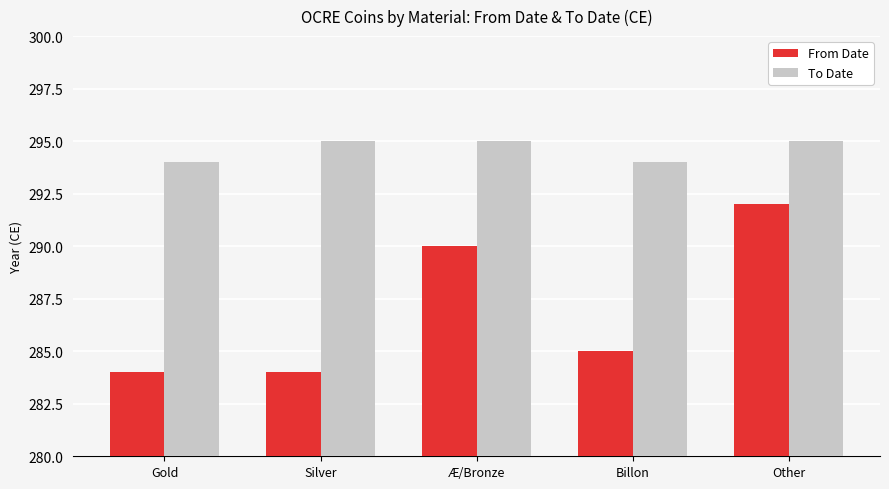

Reading left to right, extract all data points from this chart.

From Date: Gold=284	Silver=284	Æ/Bronze=290	Billon=285	Other=292
To Date: Gold=294	Silver=295	Æ/Bronze=295	Billon=294	Other=295